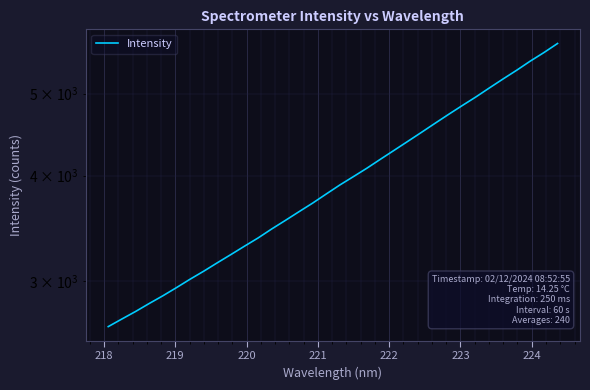

What is the value of the 16th point from the left?

3710.8